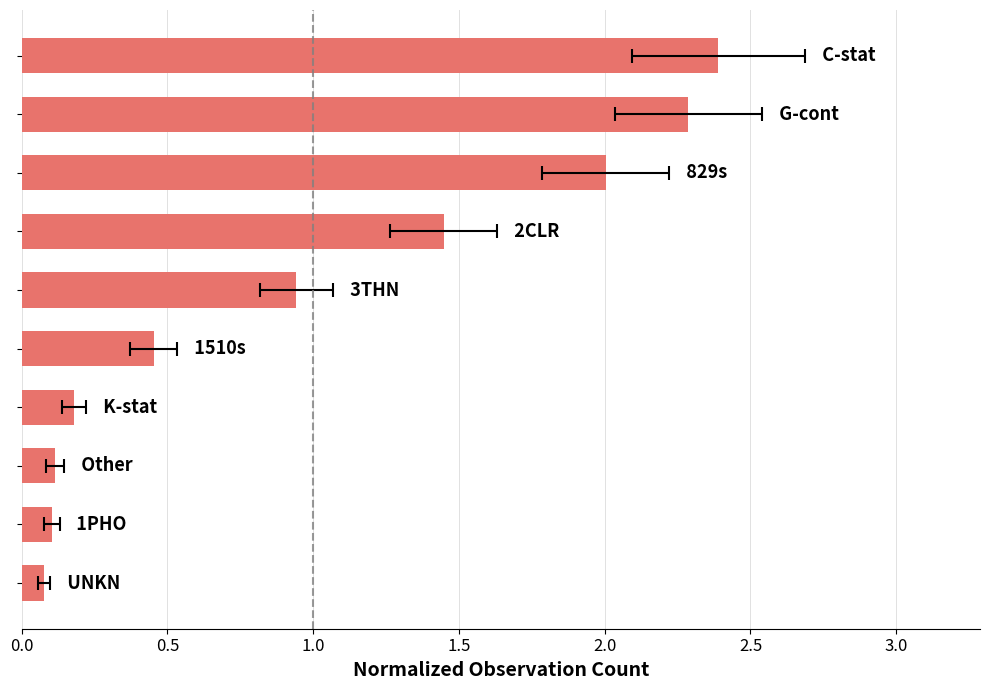

Reading left to right, what are all the values shown in this chart?

0.1	0.1	0.1	0.2	0.5	0.9	1.4	2.0	2.3	2.4